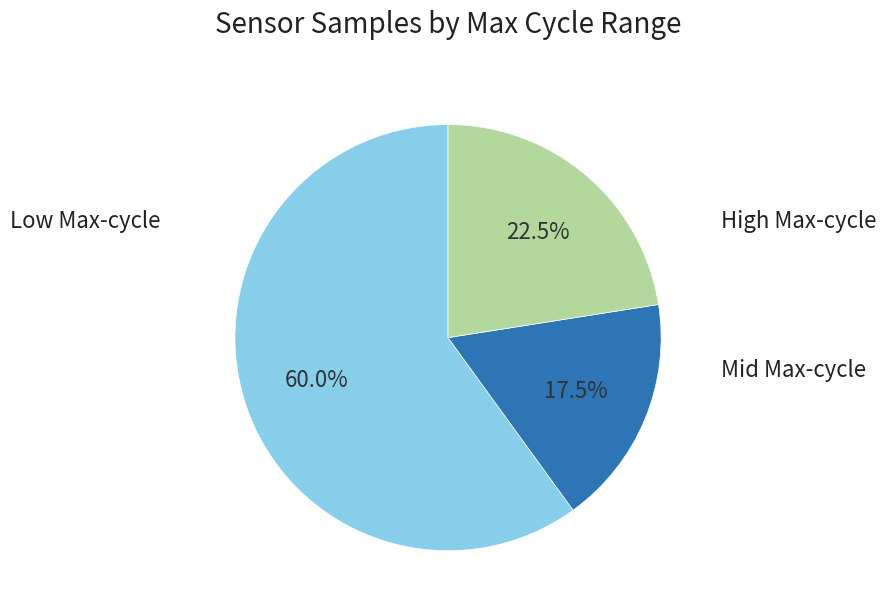

To the nearest percent, what is the average slice percentage?

33%